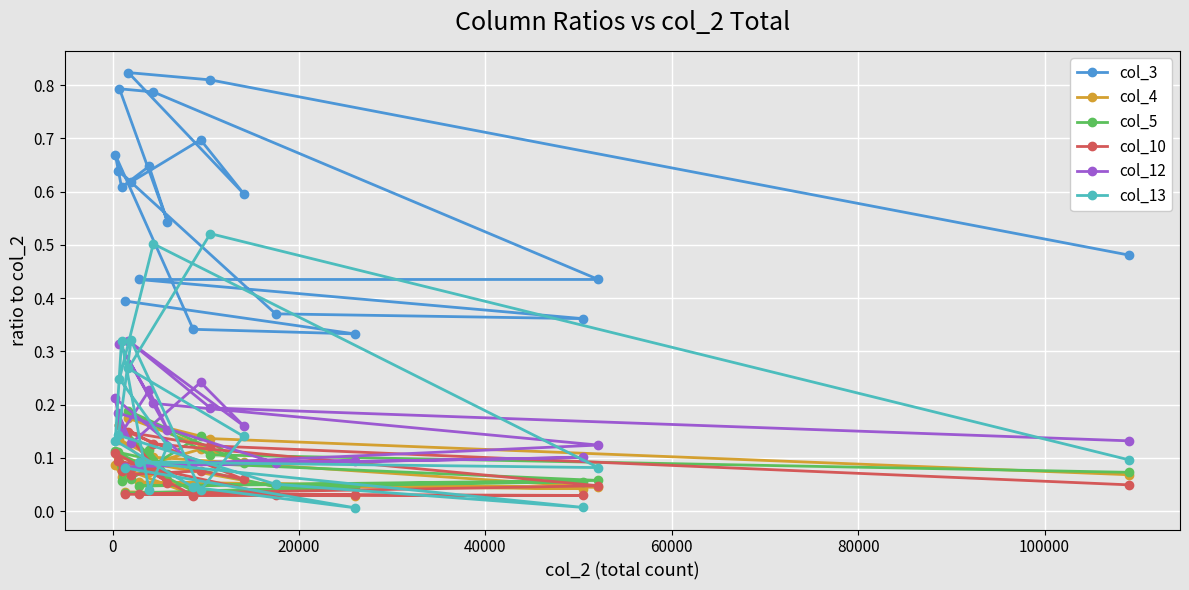

What is the difference between the second highest and second lowest values in the col_13 series?

0.5